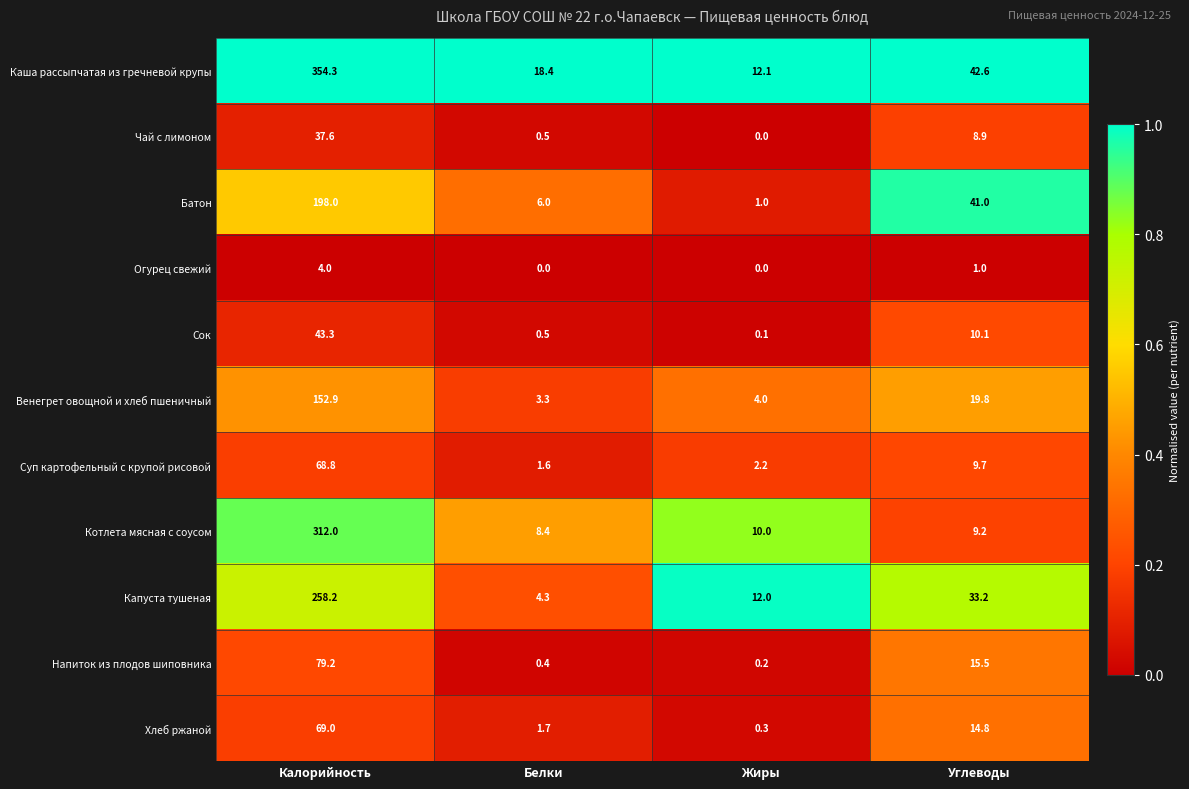

True or false: Каша рассыпчатая из гречневой крупы has a value of 212.9 at Калорийность.

False